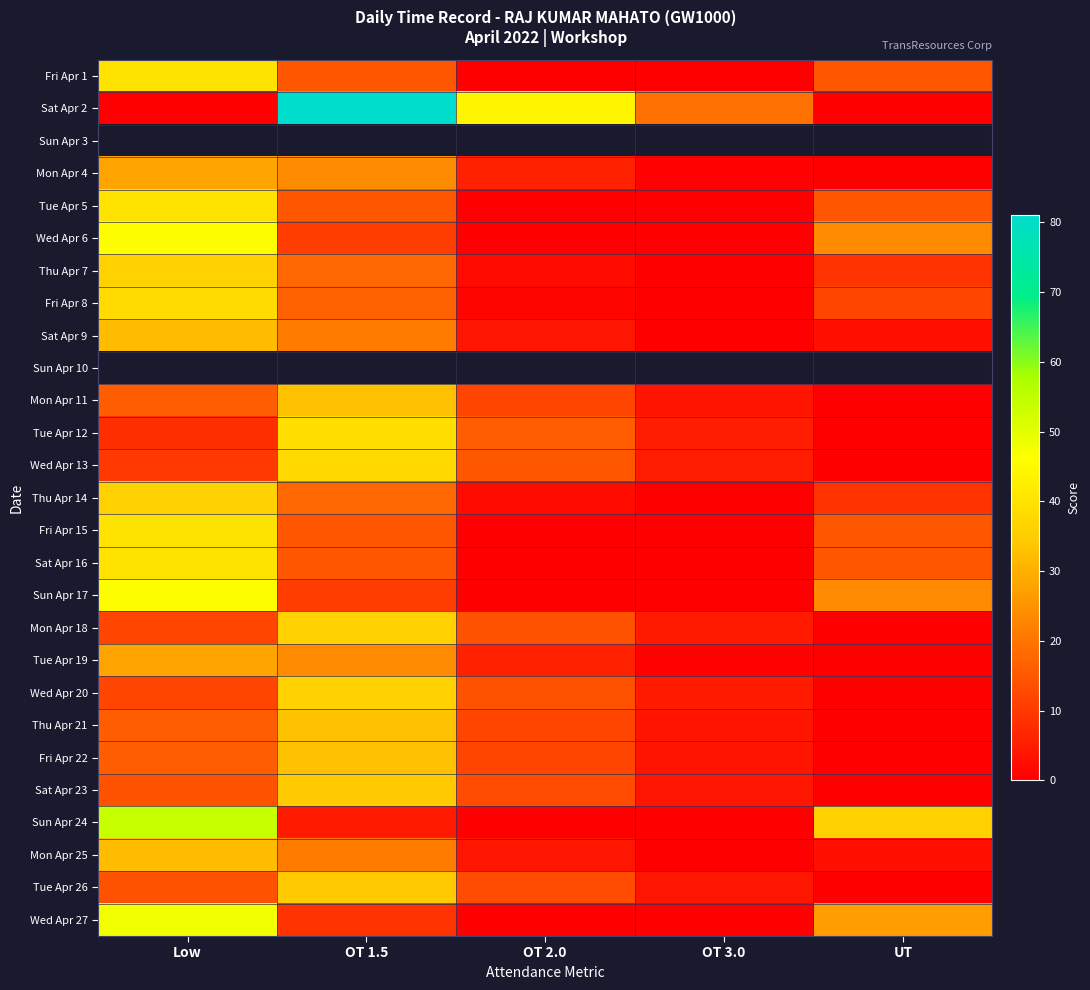

Is the value of Sun Apr 17 at OT 1.5 greater than the value of Mon Apr 18 at Low?

No